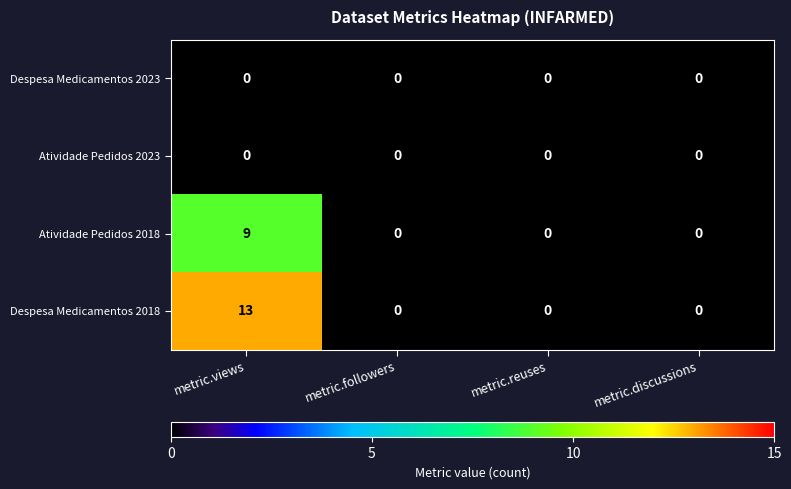

At how many categories does at least one series exceed 1?

1